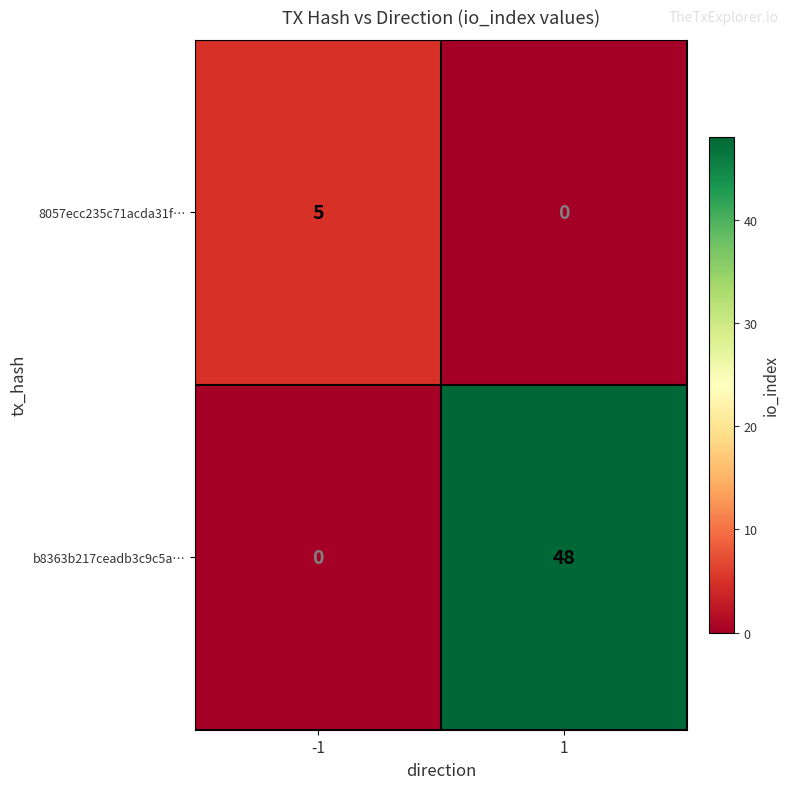

Rank the series by their maximum value, from lowest to highest.

8057ecc235c71acda31f…, b8363b217ceadb3c9c5a…